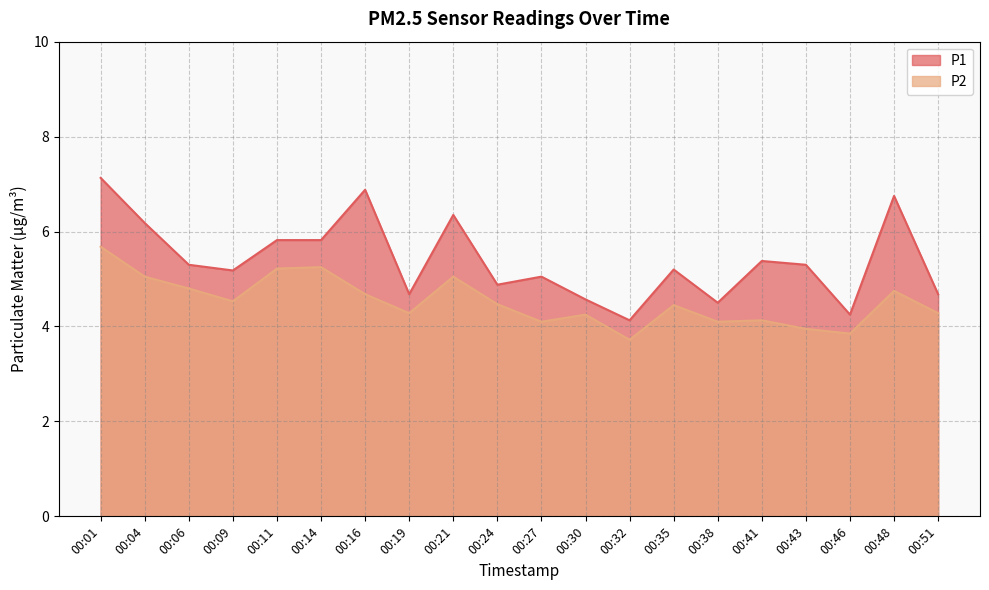

Is the value of P1 at 00:27 greater than the value of P2 at 00:43?

Yes